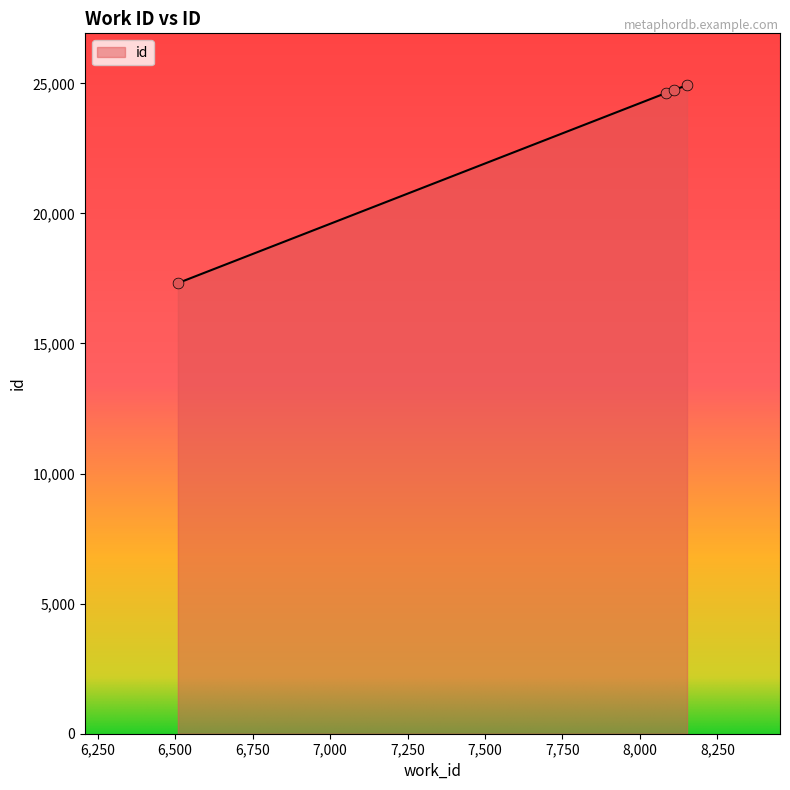

What is the sum of all values?

91618